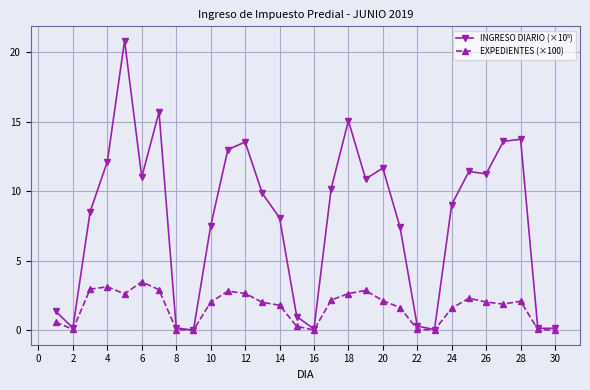

True or false: EXPEDIENTES (×100) has more than 0 points higher than both neighbors.

True